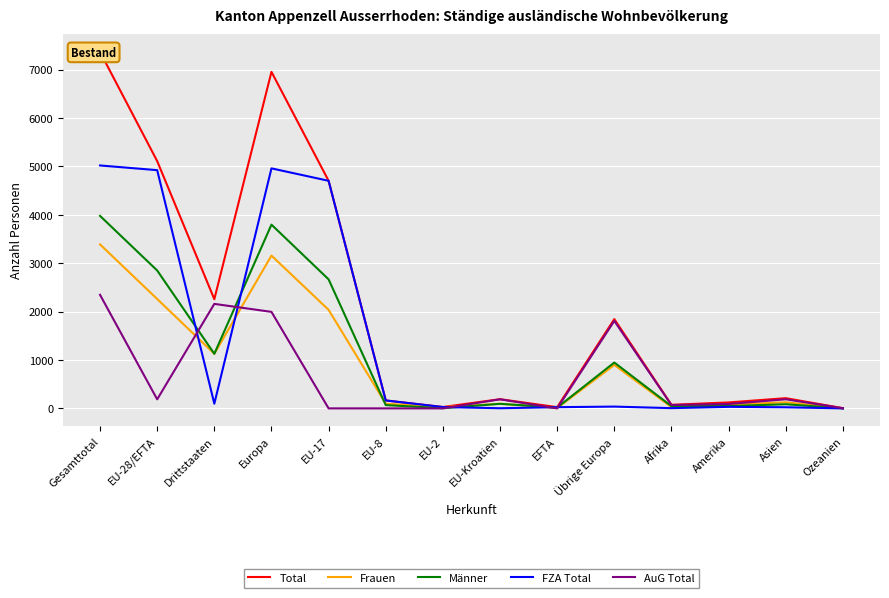

What is the spread (max minus min) of values at Amerika?

91